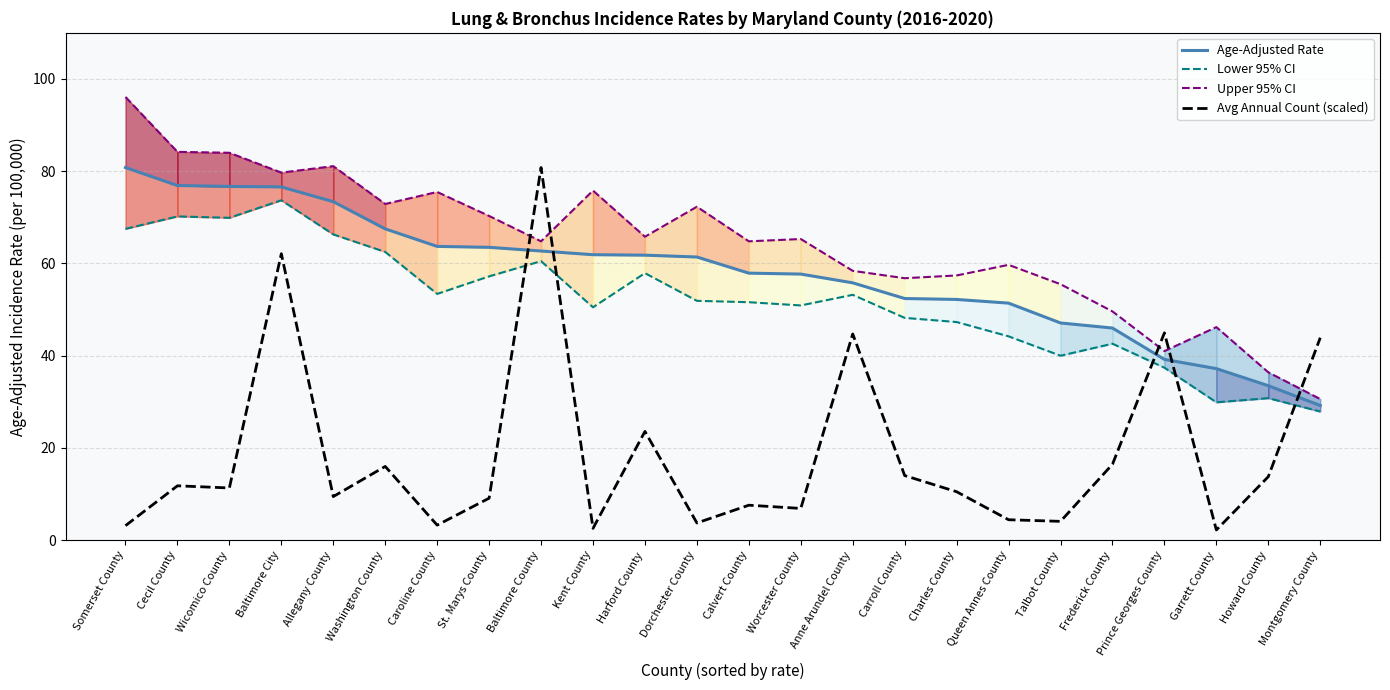

Does the chart display data point markers on the line(s)?

No